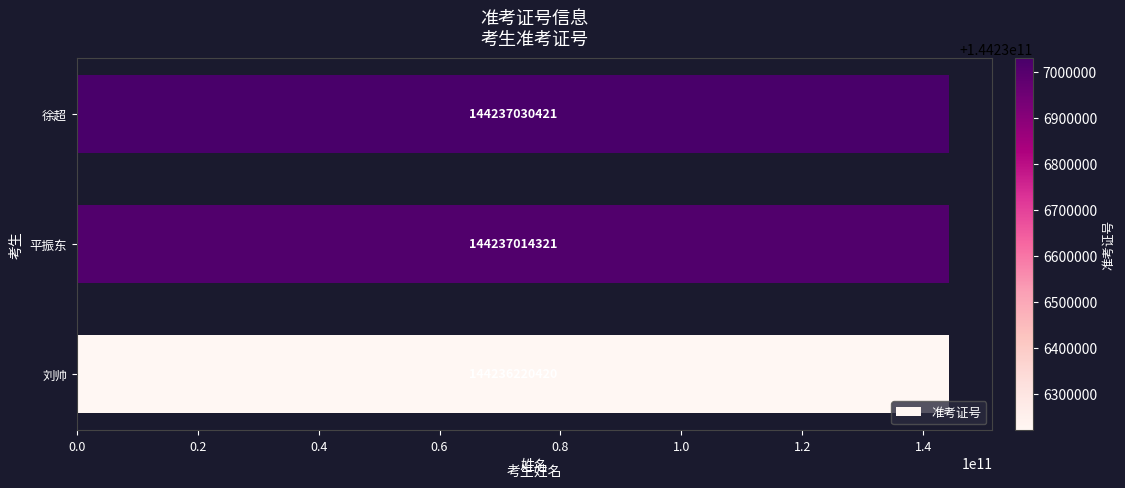

Reading bottom to top, transcribe all the data shown in this chart.

144236220420	144237014321	144237030421